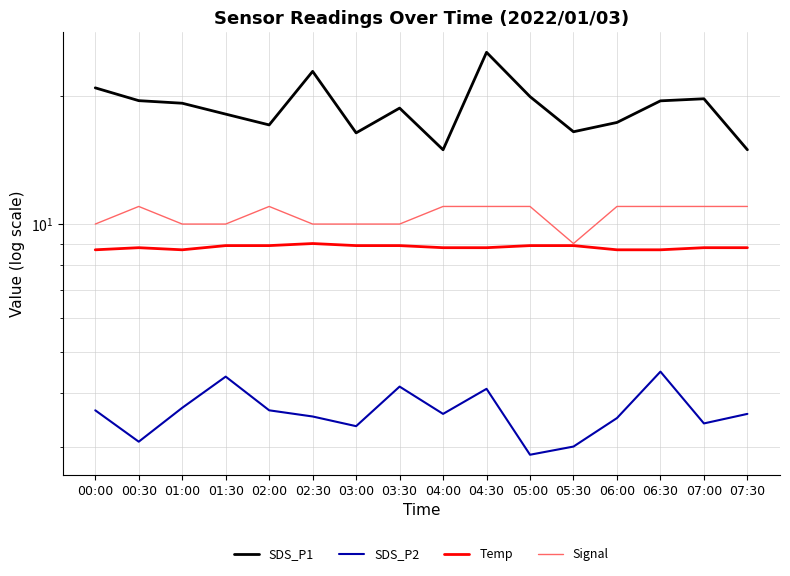

Which series changed the most between 03:30 and 07:00?

Signal